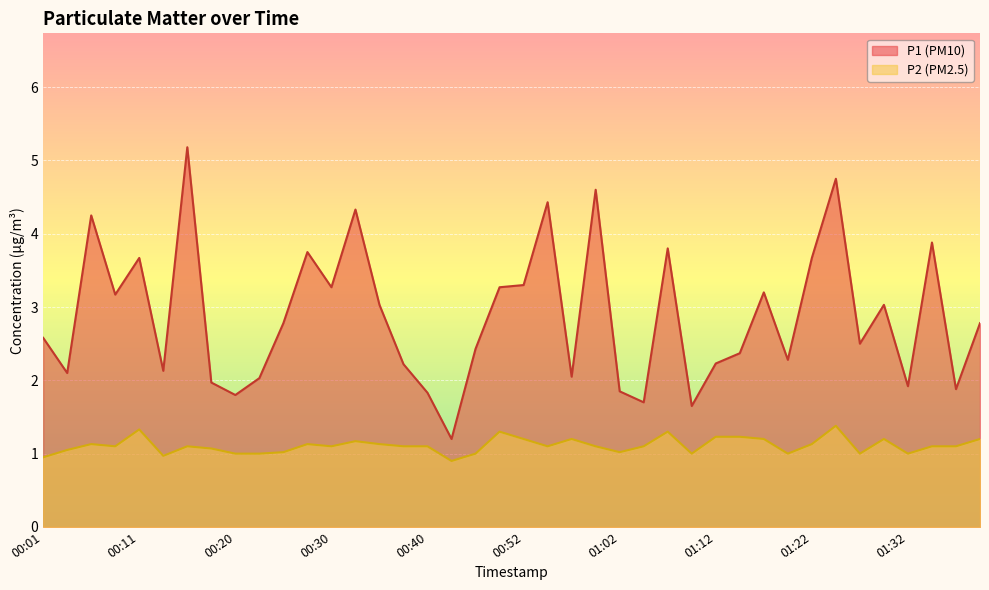

Where is the first local maximum for P2?

00:06